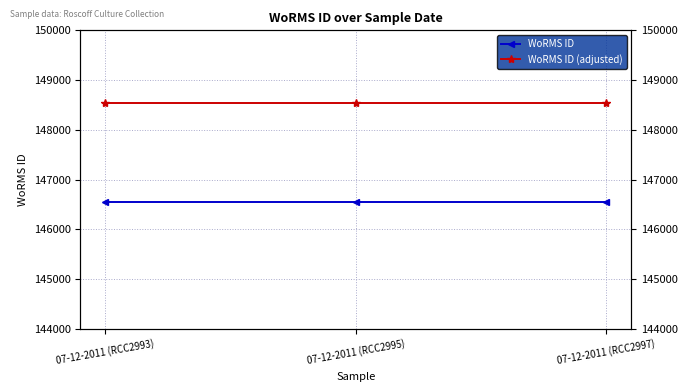

Is this an area chart (filled region under the line)?

No